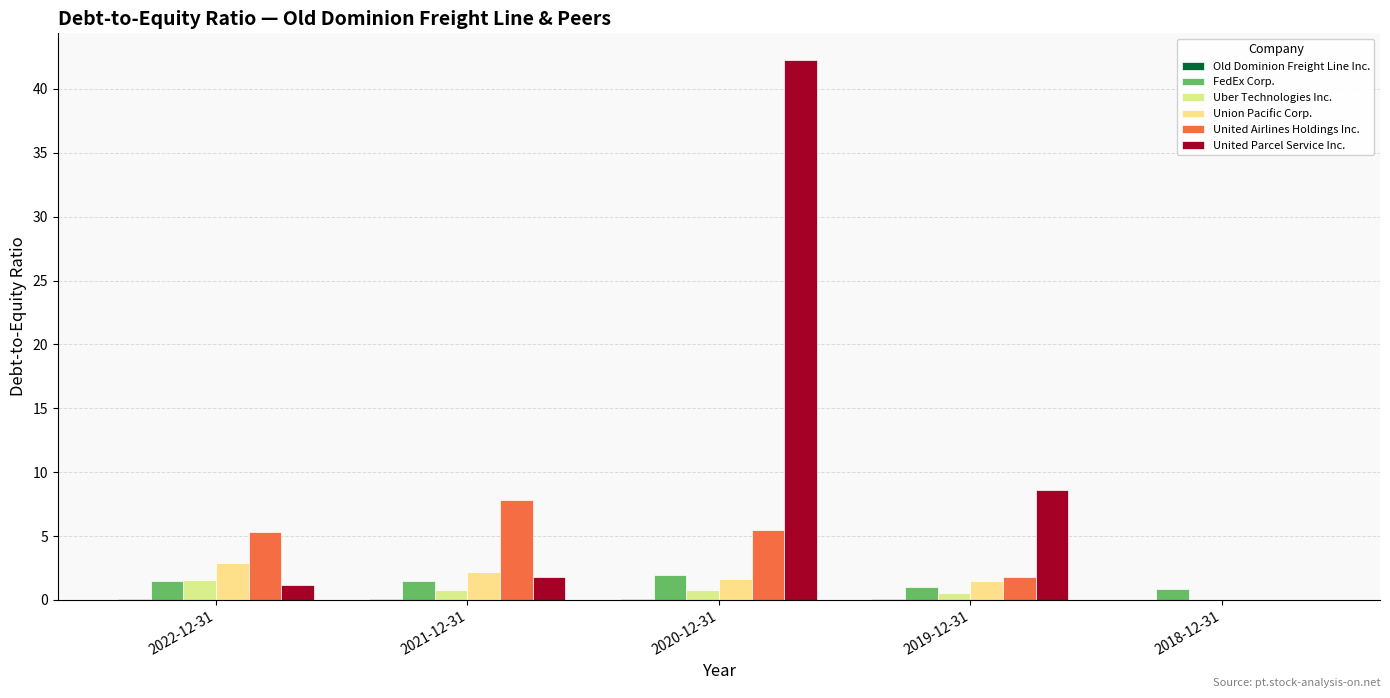

The value of FedEx Corp. at 2020-12-31 is 2.0. True or false?

True